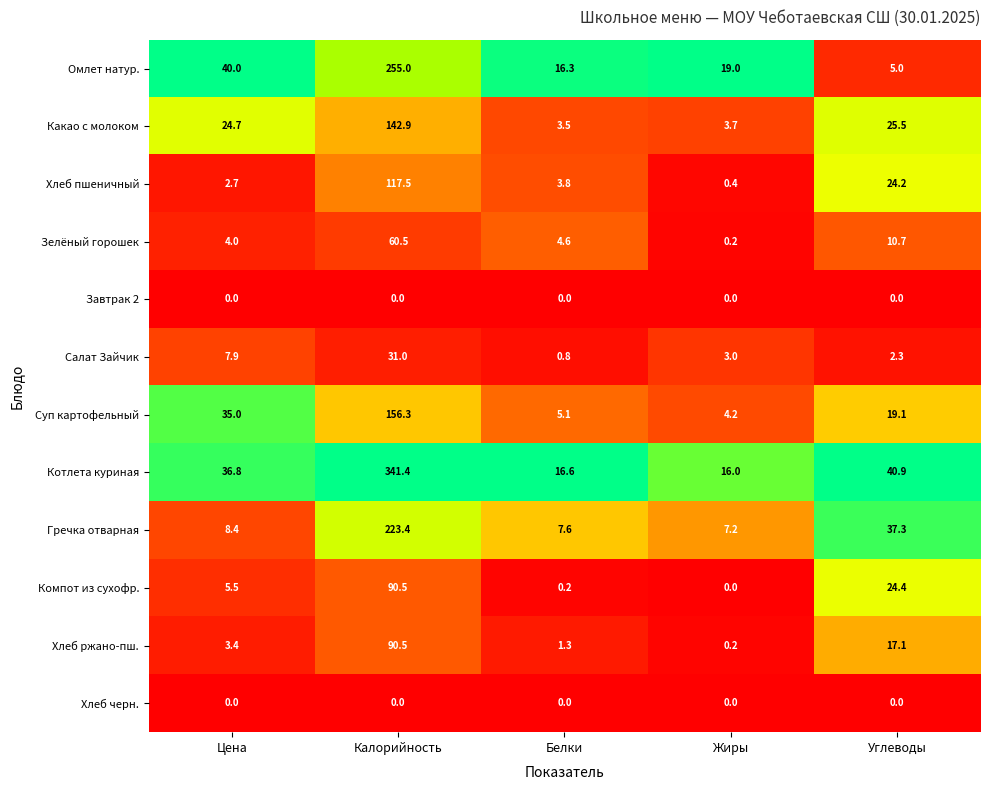

What is the spread (max minus min) of values at Белки?

16.6